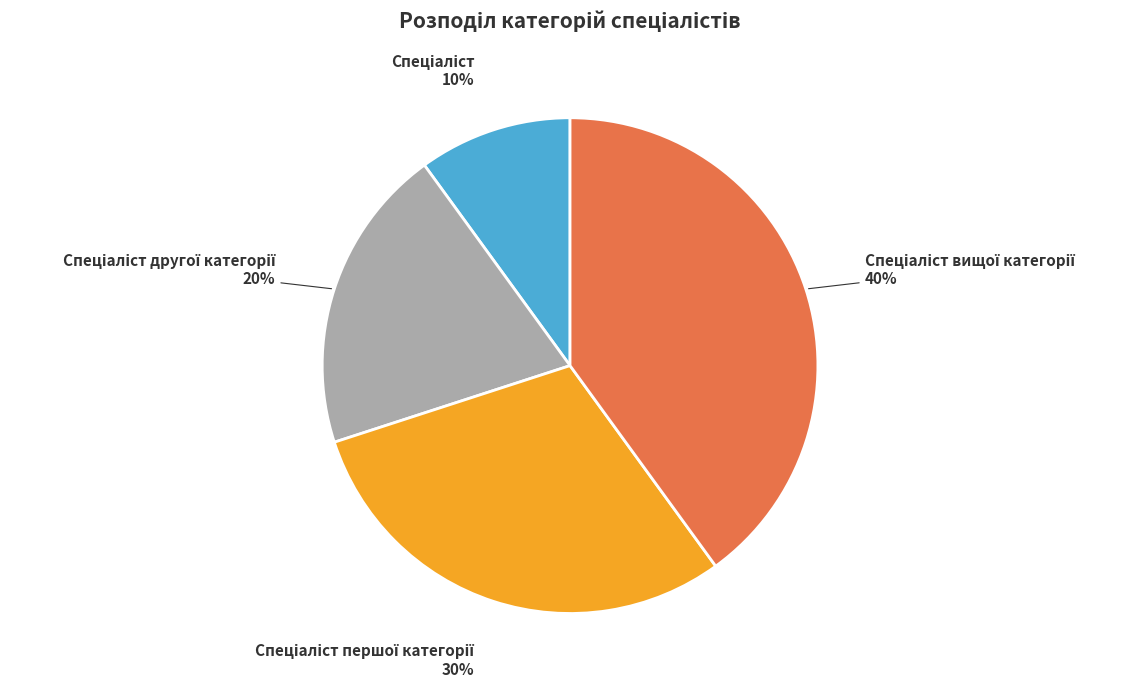

To the nearest percent, what is the average slice percentage?

25%